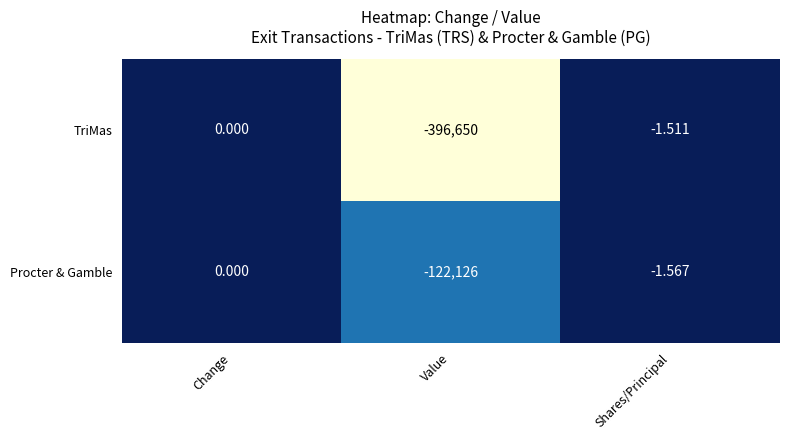

List the labels in order of TriMas value, largest first.

Change, Shares/Principal, Value